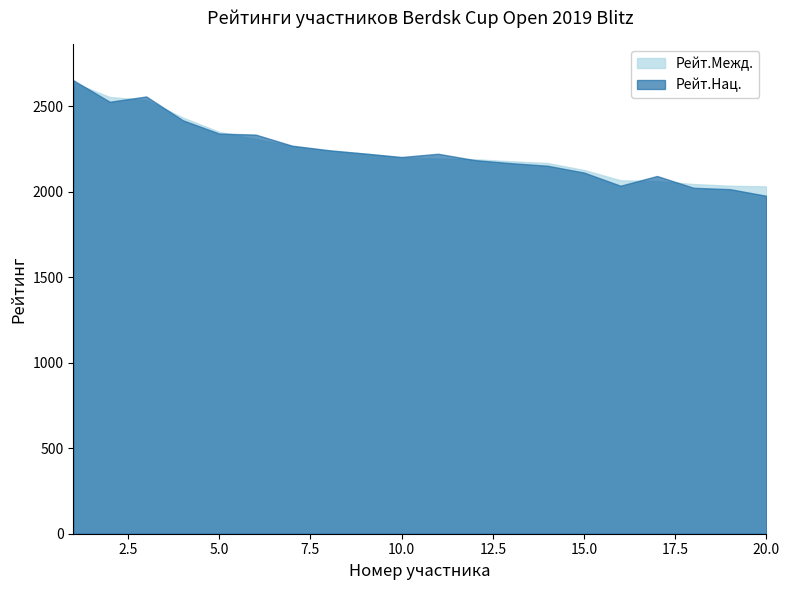

What are all the series names shown in the legend?

Рейт.Межд., Рейт.Нац.